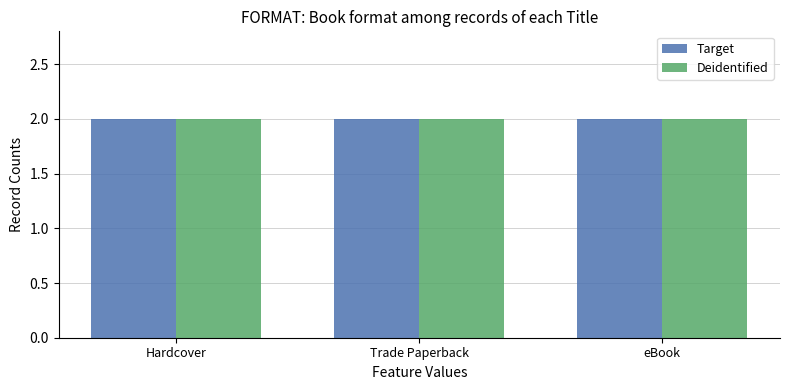

Between Hardcover and eBook, which is larger?

Hardcover